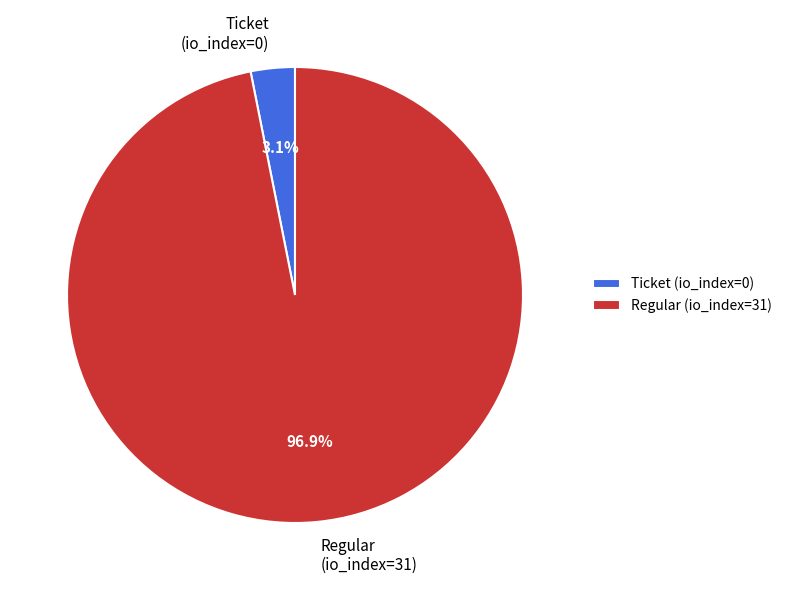

The Ticket (io_index=0) slice represents 13% of the pie. True or false?

False